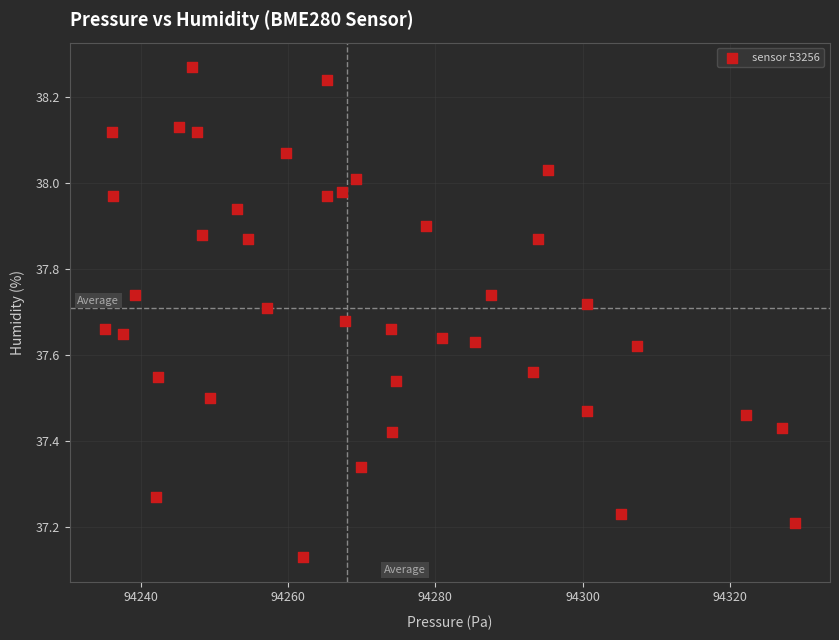

What is the range of X values (max minus min)?

93.9